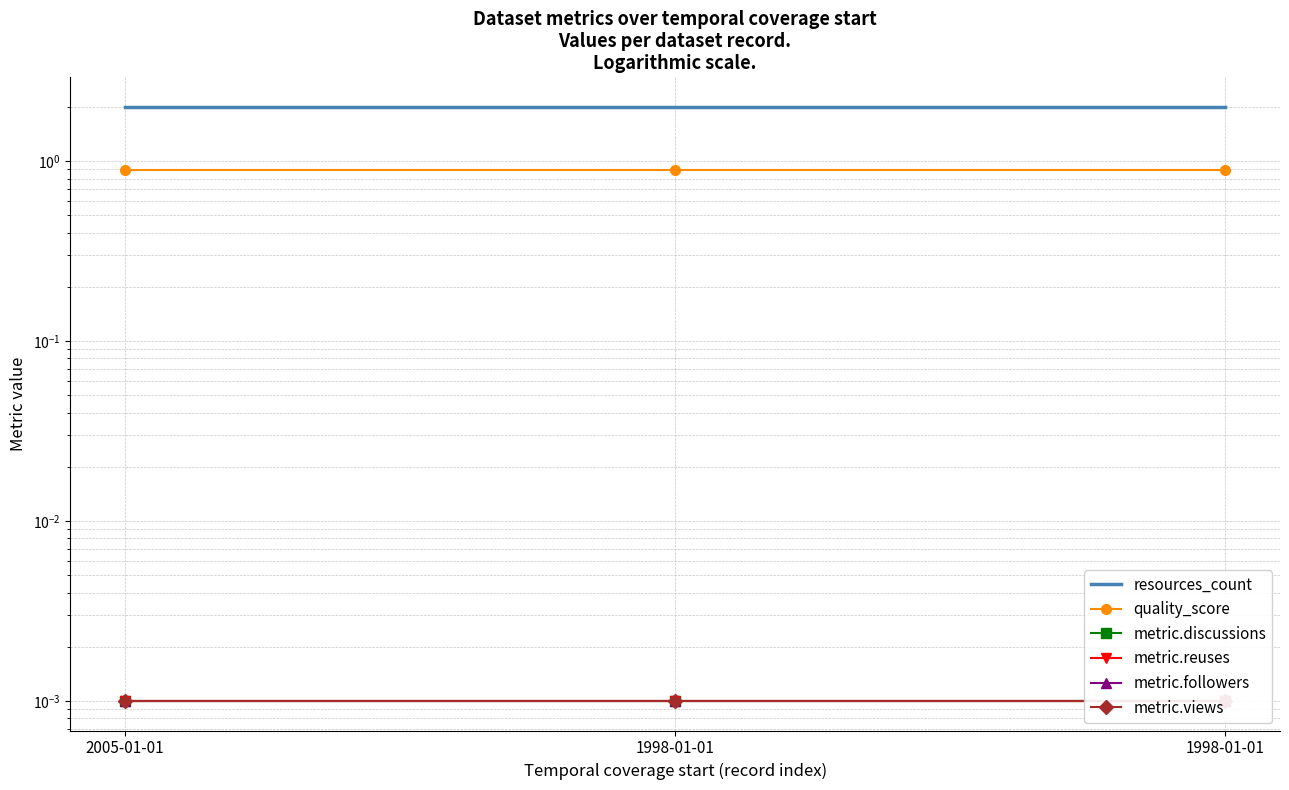

At which category is the sum across all series the highest?

2005-01-01